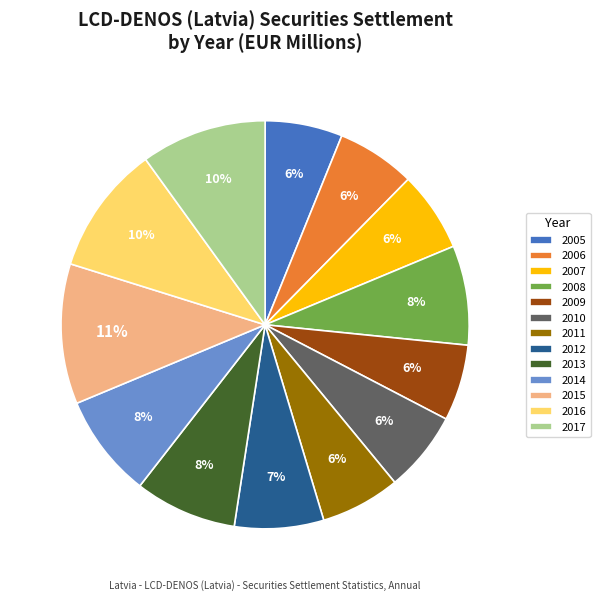

What percentage is the 2015 slice, to the nearest percent?

11%